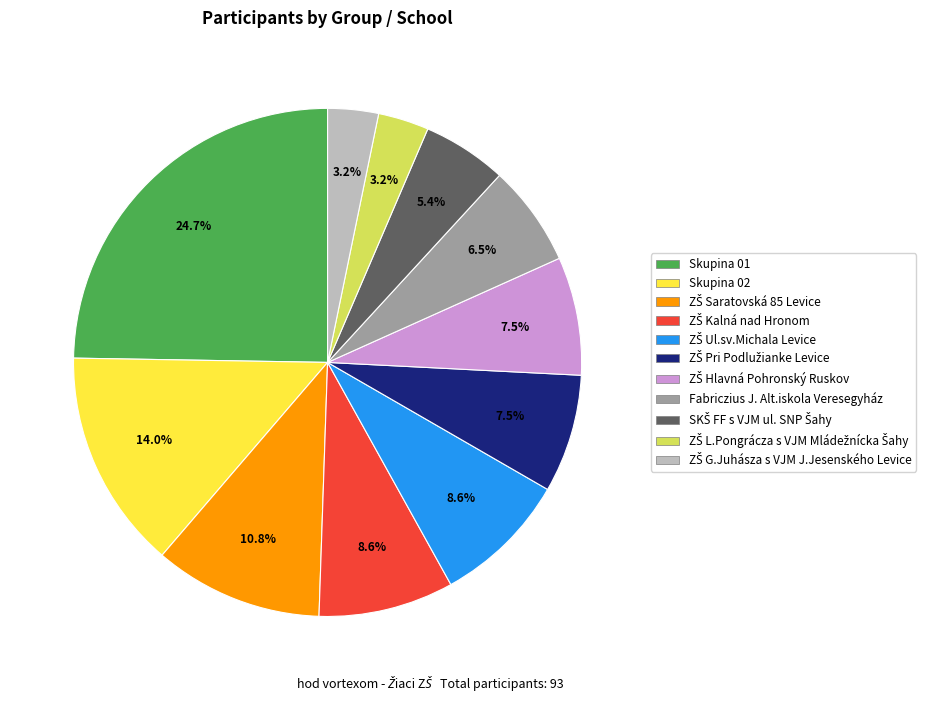

What portion of the pie excludes Skupina 02?

86.0%